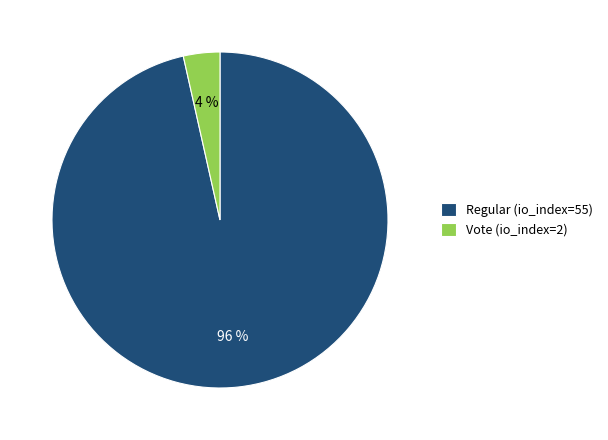

Is Vote (io_index=2) the majority of the pie?

No